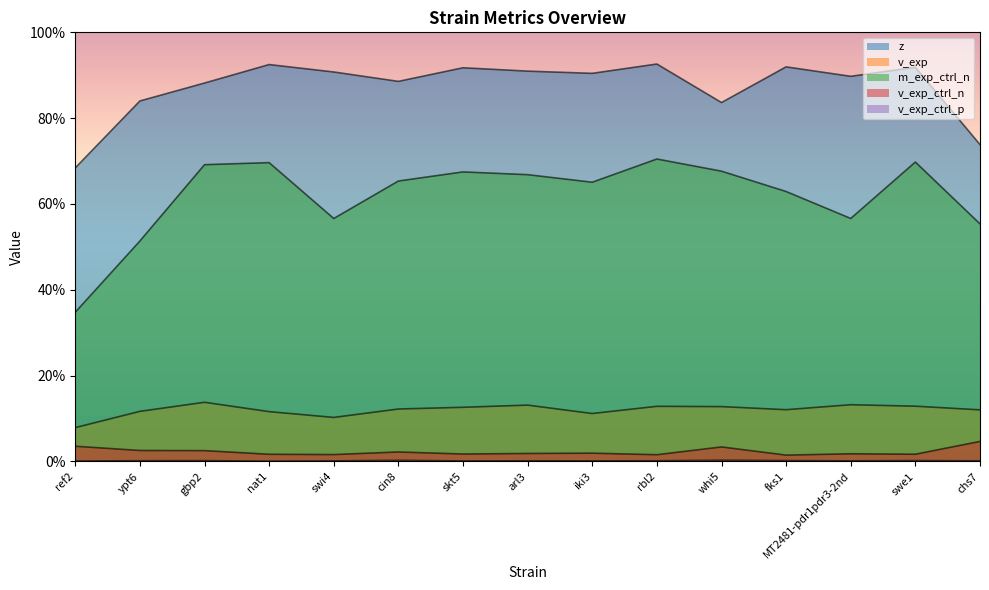

The value of m_exp_ctrl_n at rbl2 is 0.7. True or false?

True